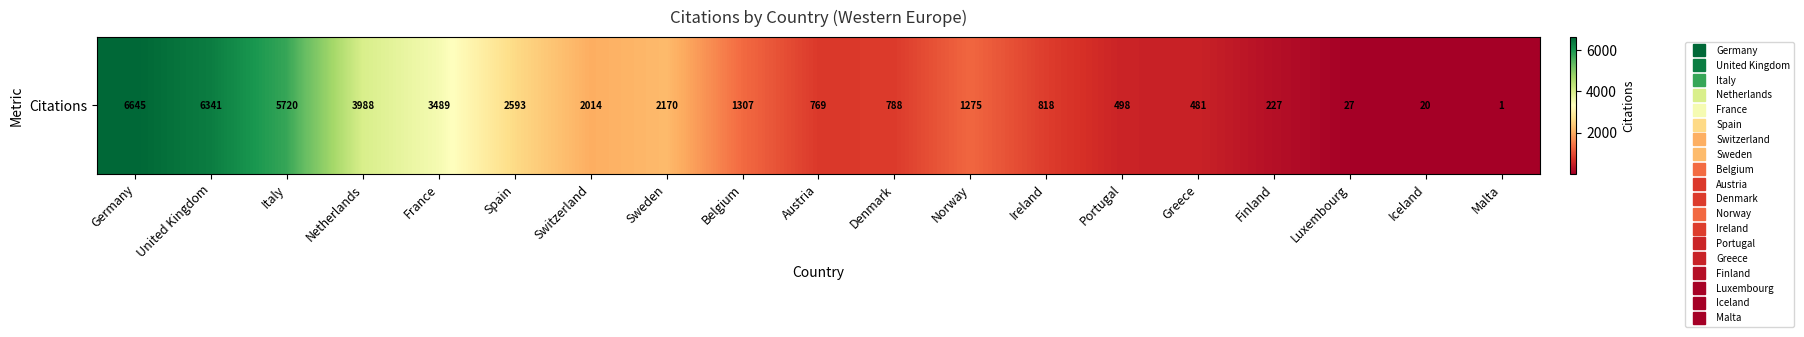

Where does the data first go above 1275?

Germany